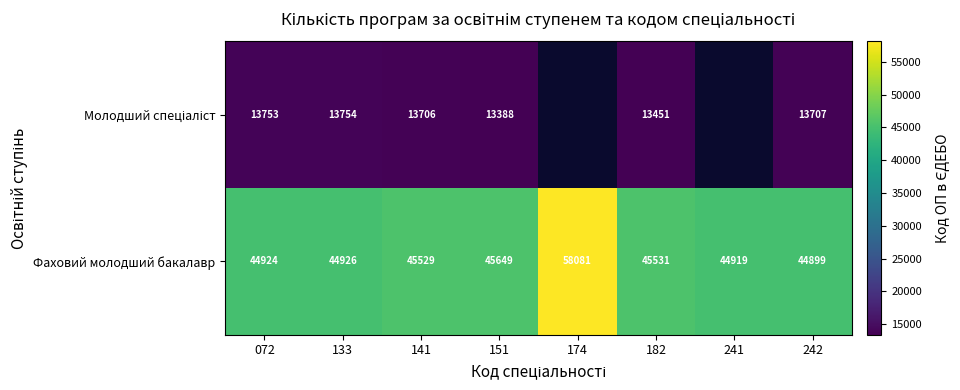

What is the difference between the second highest and second lowest values in the Фаховий молодший бакалавр series?

730